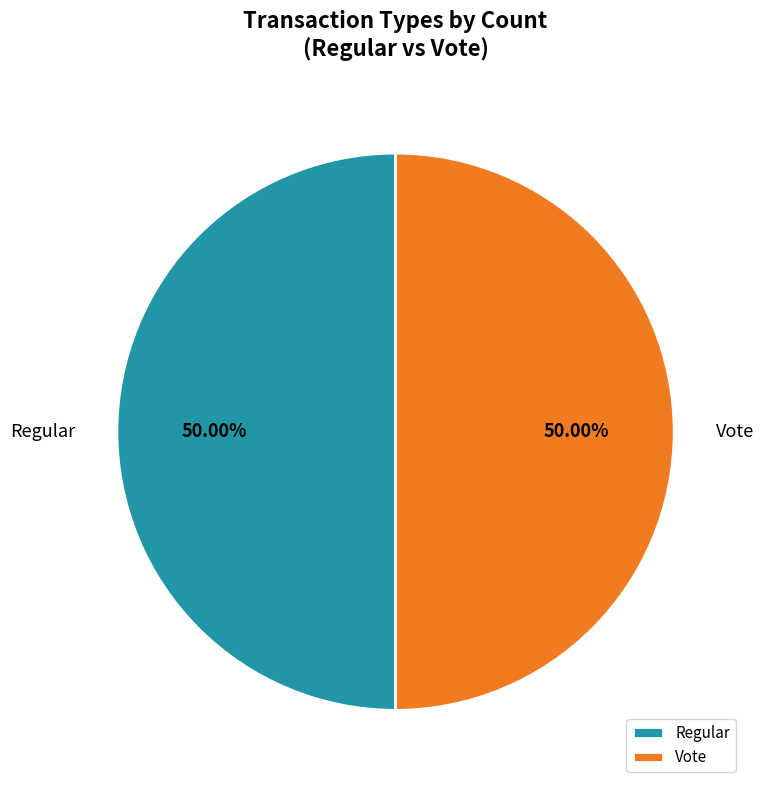

To the nearest percent, what is the difference between the largest and smallest slice percentages?

0%